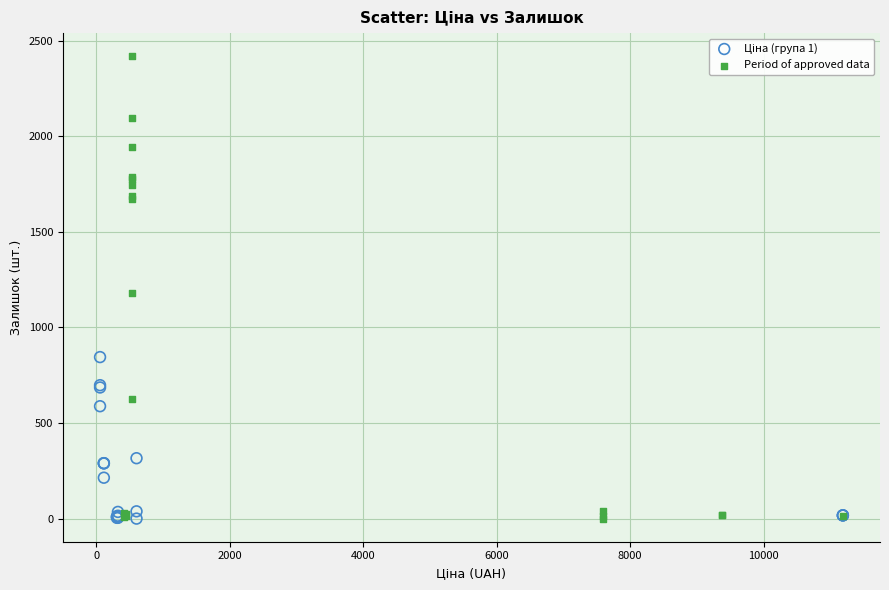

Which series has the widest spread of Y values?

Period of approved data